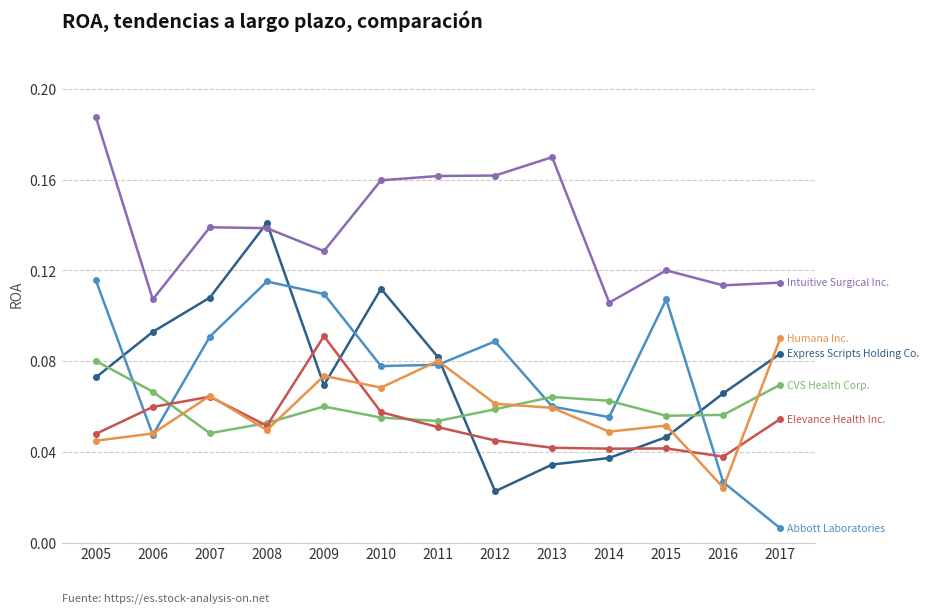

Which category has the lowest value across all series?

2017